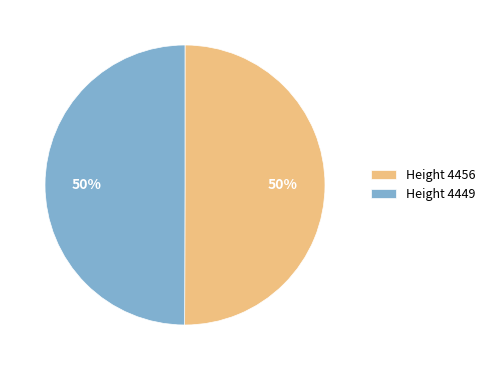

Approximately how many times larger is the value at Height 4456 compared to Height 4449?

1.0